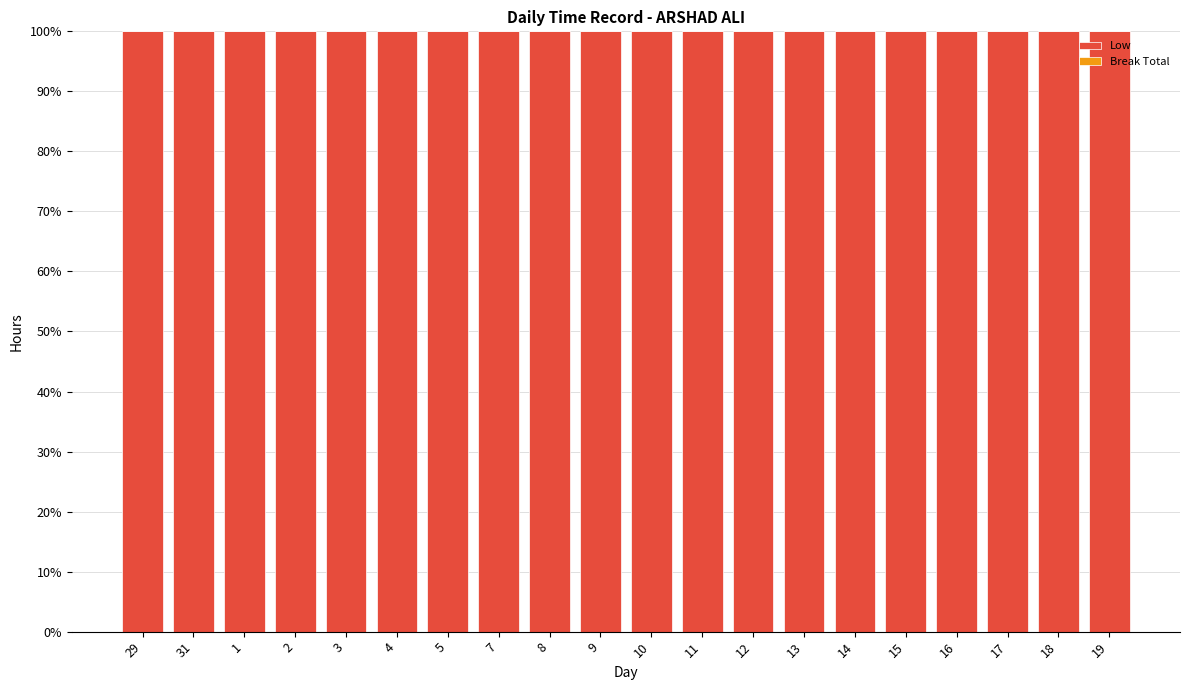

What is the label of the 9th bar from the left?

8